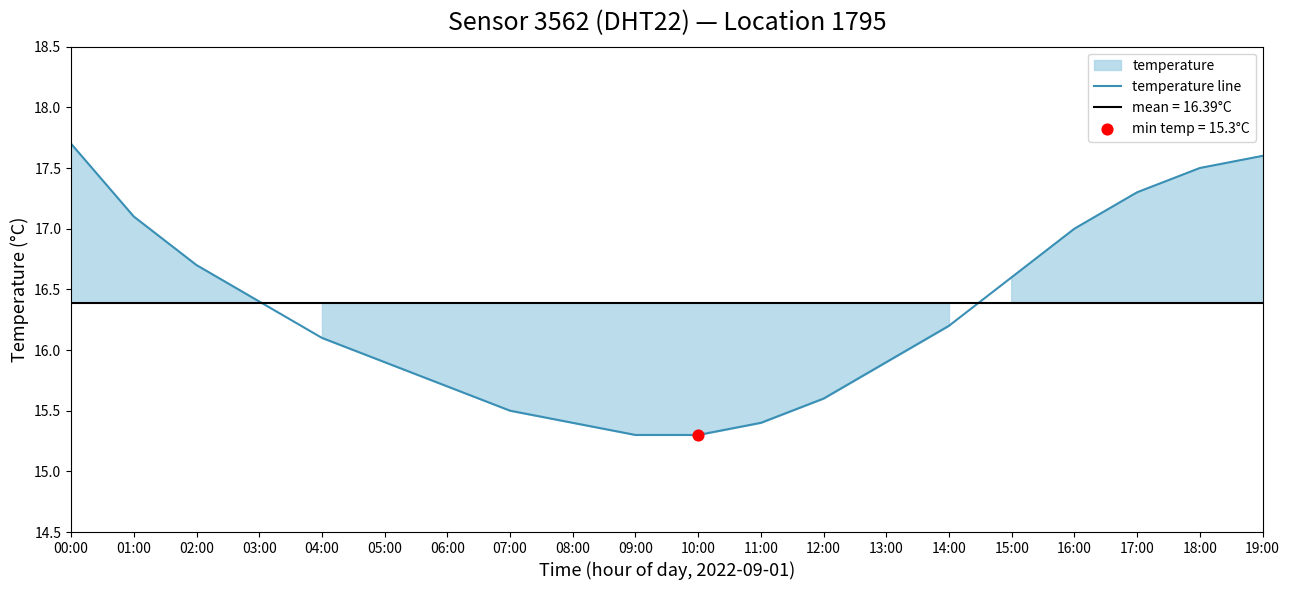

Approximately how many times larger is the value at 04:00 compared to 00:00?

0.9